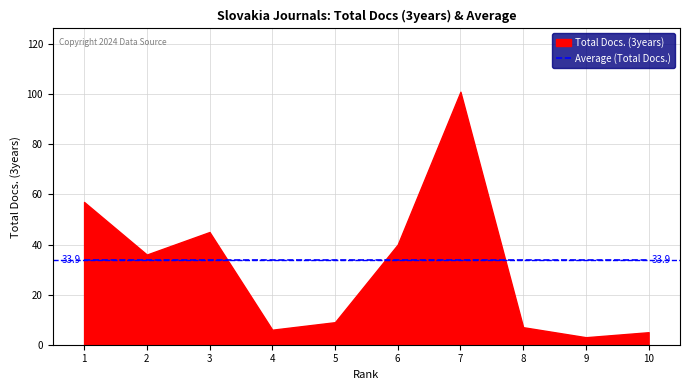

Rank the series at 2 from lowest to highest value.

Average (Total Docs.), Total Docs. (3years)